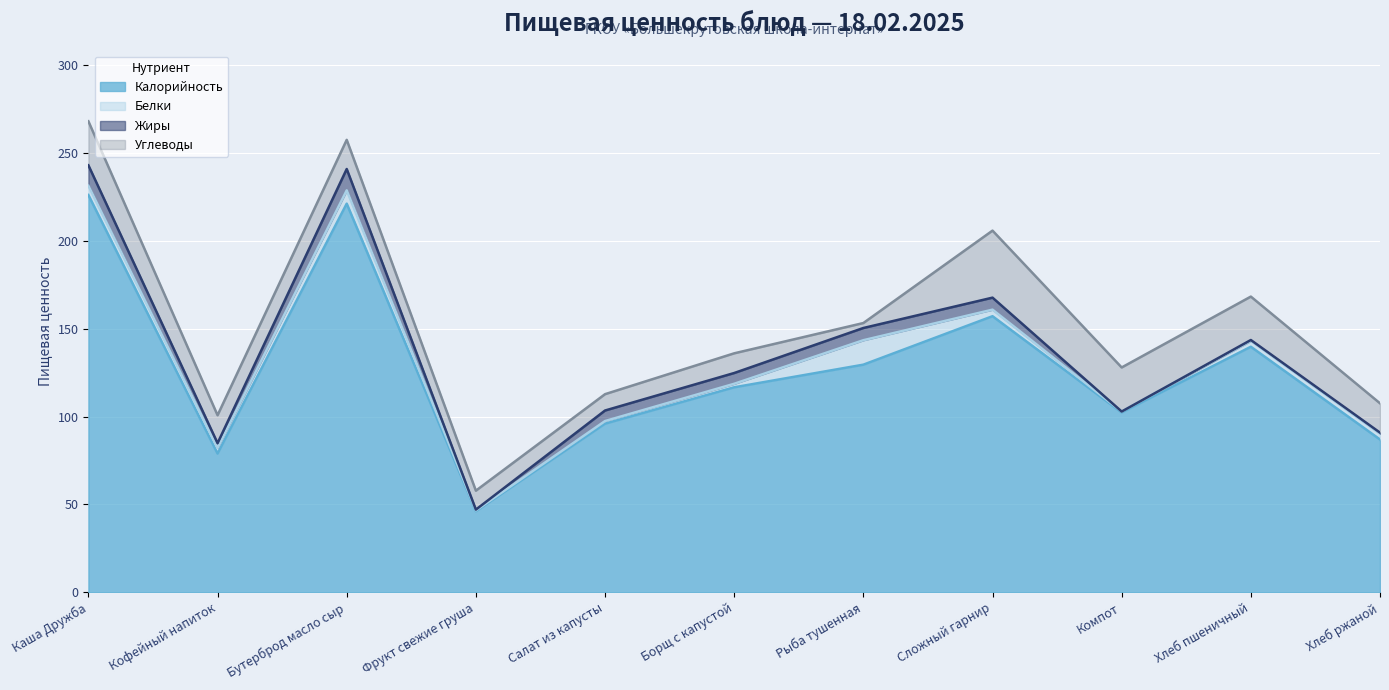

How many values in the Углеводы series exceed 16?

6